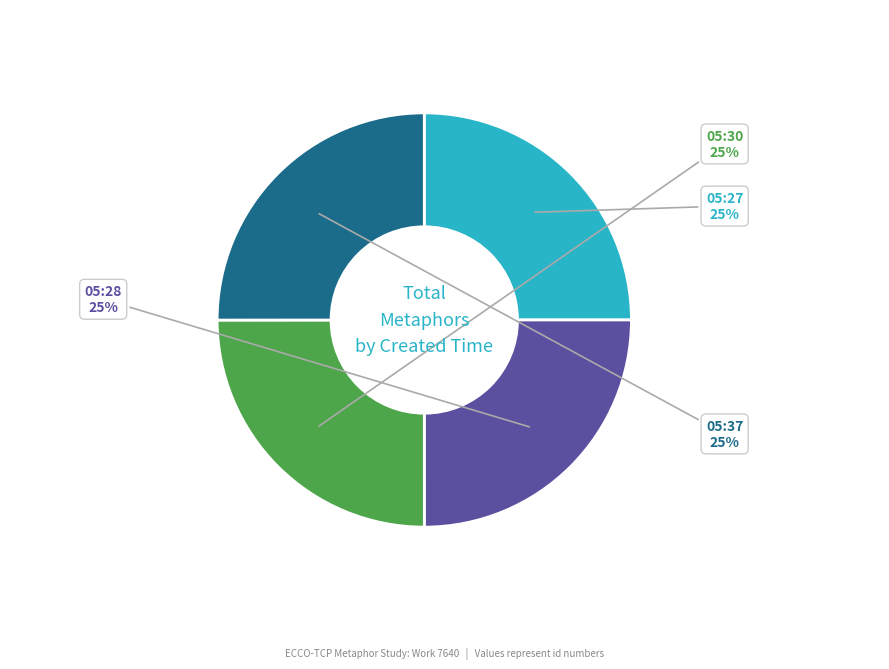

To the nearest percent, what is the average slice percentage?

25%